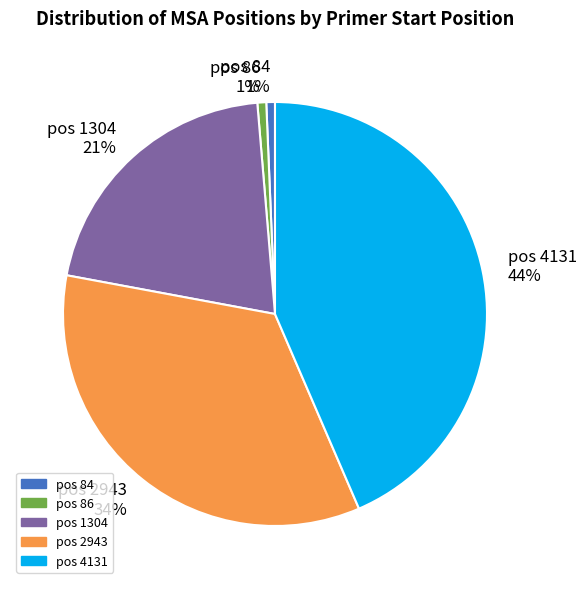

To the nearest percent, what percentage of the pie is pos 86 1%?

1%